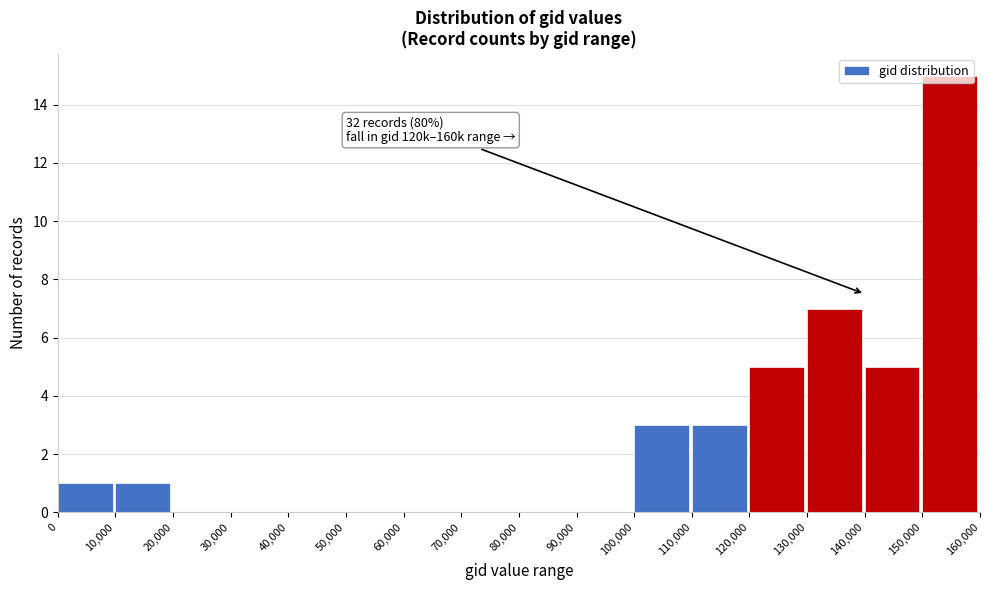

Over which range of the x-axis is the bar tallest?

150,000 to 160,000